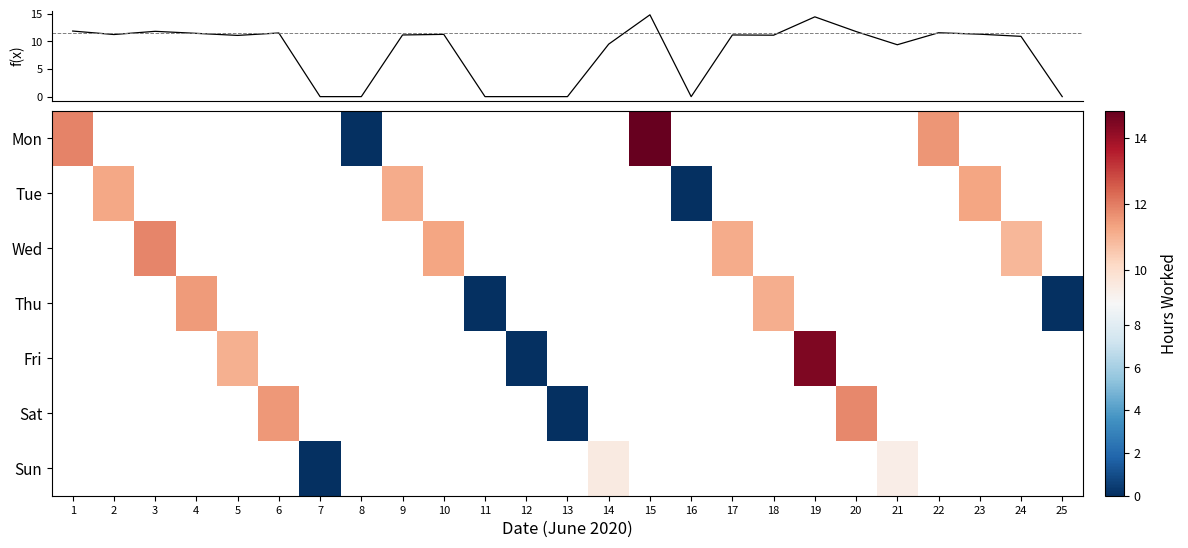

Which has a higher value, 22 or 9?

9